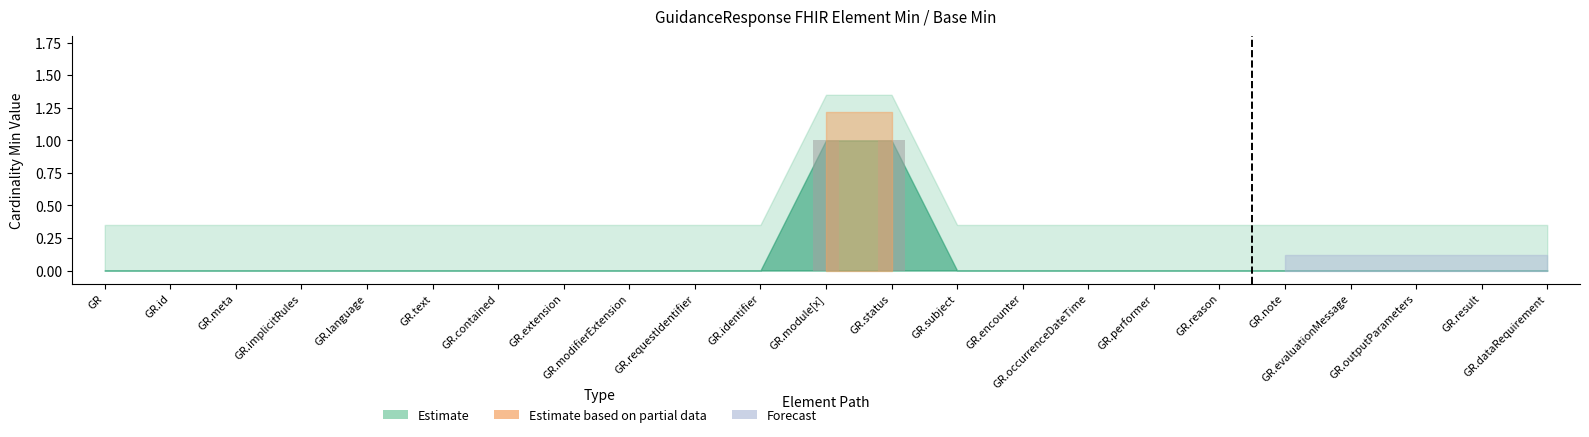

List the labels in order of value, largest first.

GuidanceResponse.module[x], GuidanceResponse.status, GuidanceResponse, GuidanceResponse.id, GuidanceResponse.meta, GuidanceResponse.implicitRules, GuidanceResponse.language, GuidanceResponse.text, GuidanceResponse.contained, GuidanceResponse.extension, GuidanceResponse.modifierExtension, GuidanceResponse.requestIdentifier, GuidanceResponse.identifier, GuidanceResponse.subject, GuidanceResponse.encounter, GuidanceResponse.occurrenceDateTime, GuidanceResponse.performer, GuidanceResponse.reason, GuidanceResponse.note, GuidanceResponse.evaluationMessage, GuidanceResponse.outputParameters, GuidanceResponse.result, GuidanceResponse.dataRequirement